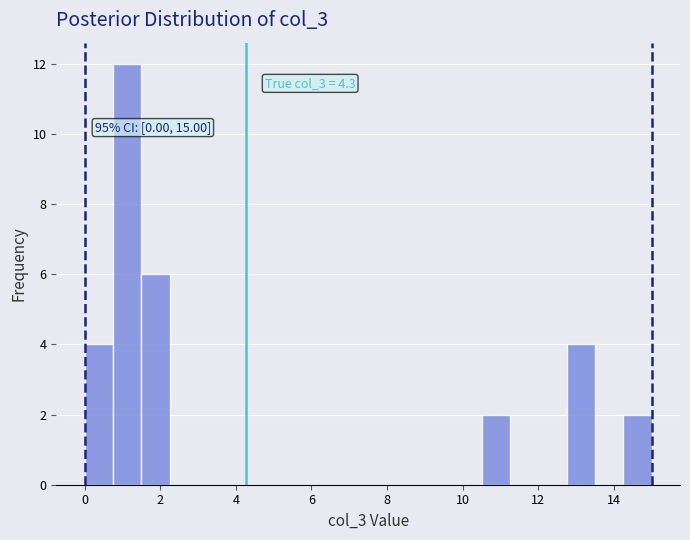

Around what value on the x-axis is the tallest bar? Give the approximate position of its centre, as read against the axis.

1.2